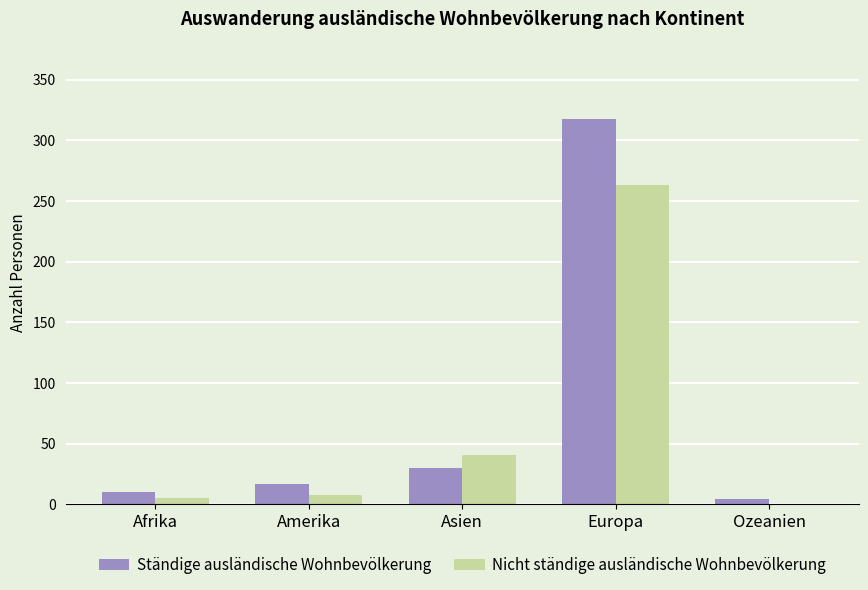

How many distinct data groups are displayed?

2